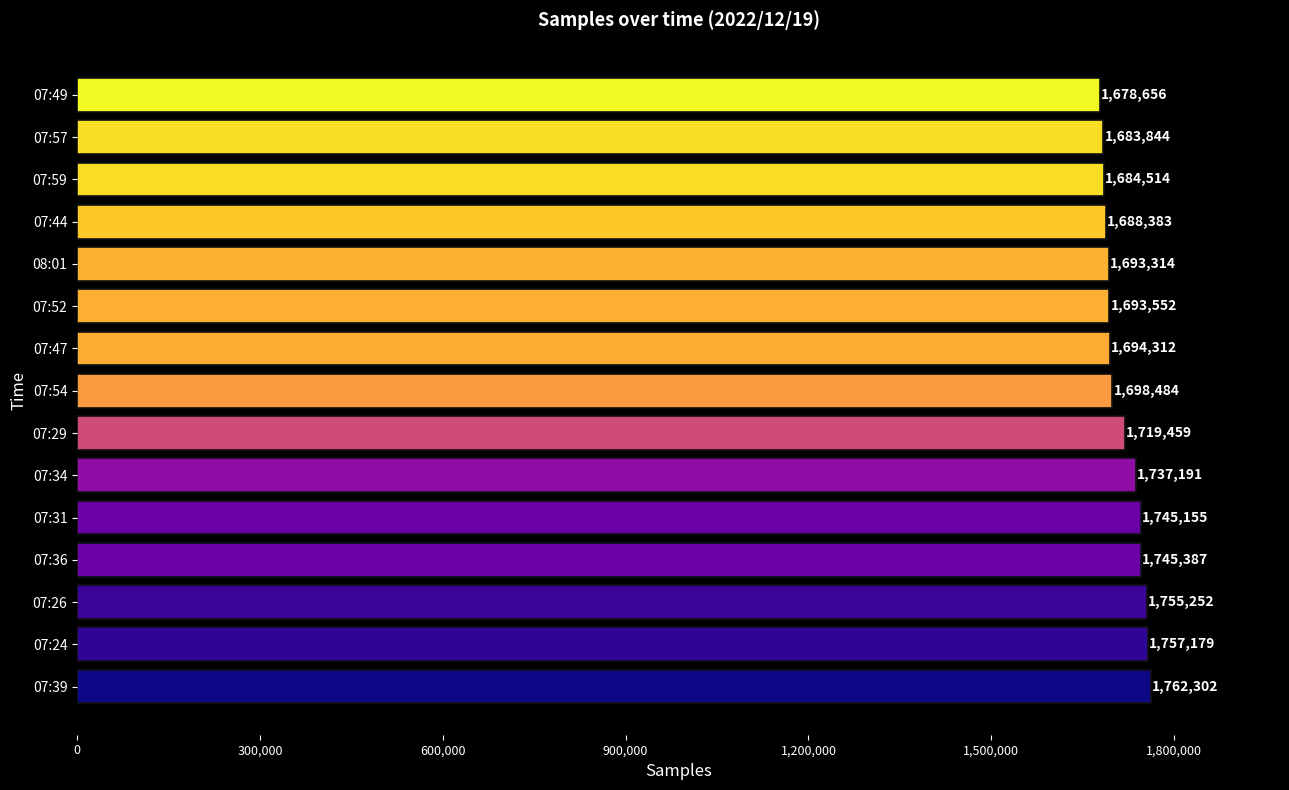

Which category has the lowest value across all series?

07:49